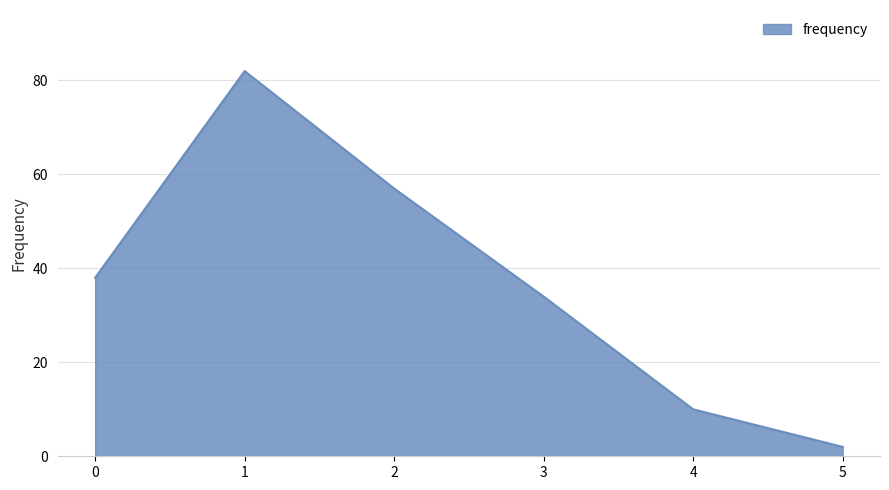

At which category does the data reach its first local peak?

1